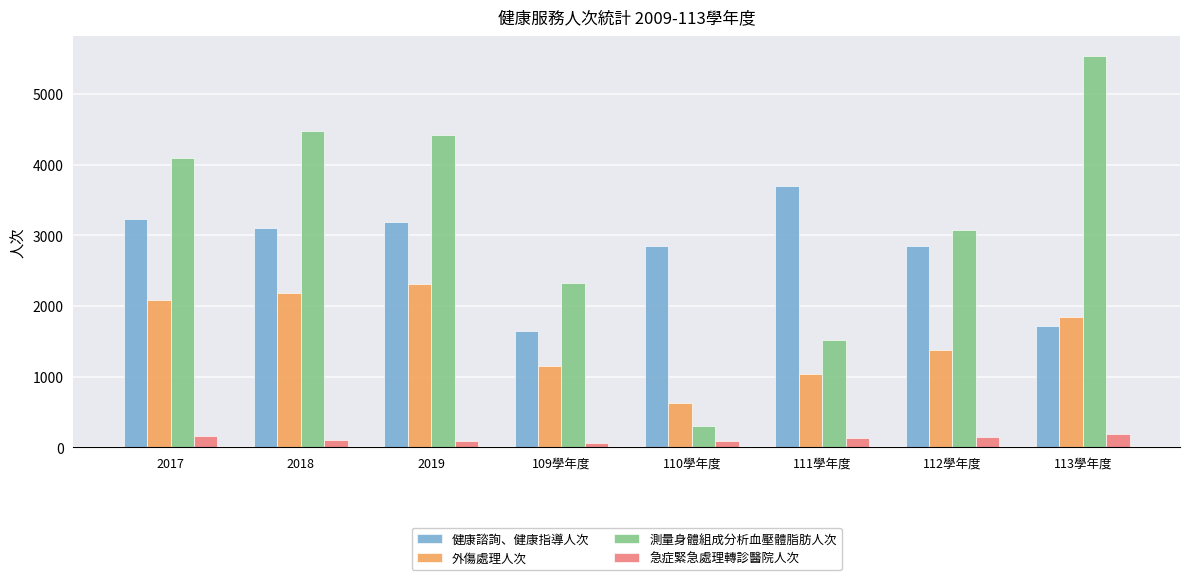

What is the total value across all series at 2019?

10015